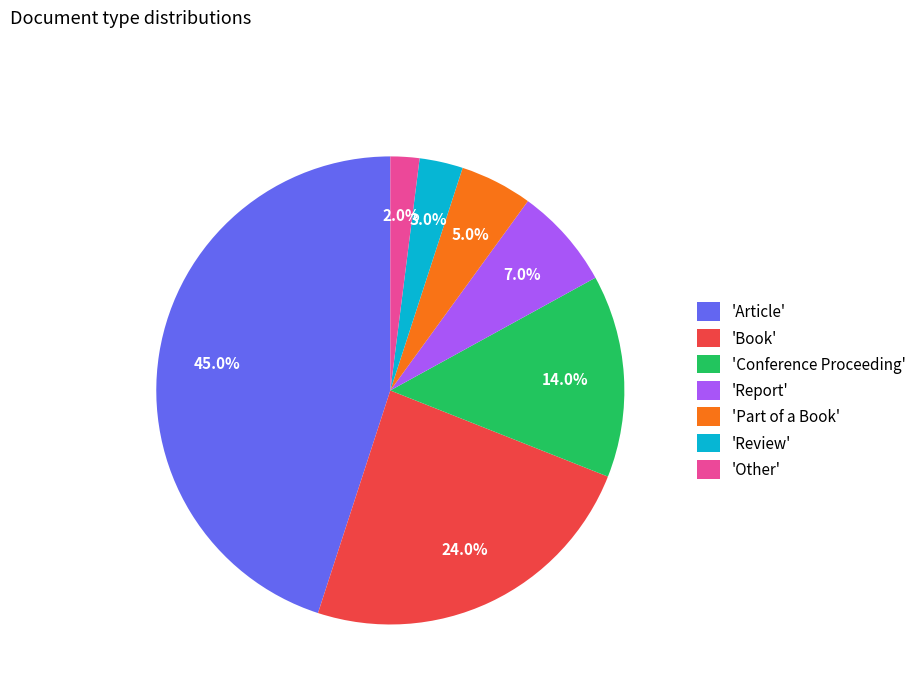

What is the largest slice in the pie chart?

'Article'